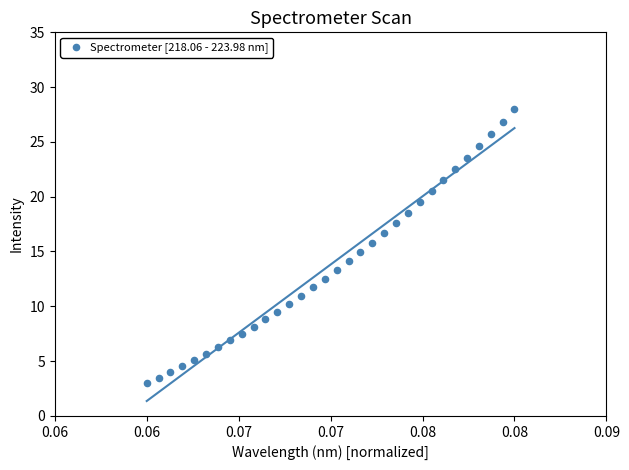

What is the range of Y values (max minus min)?

25.0